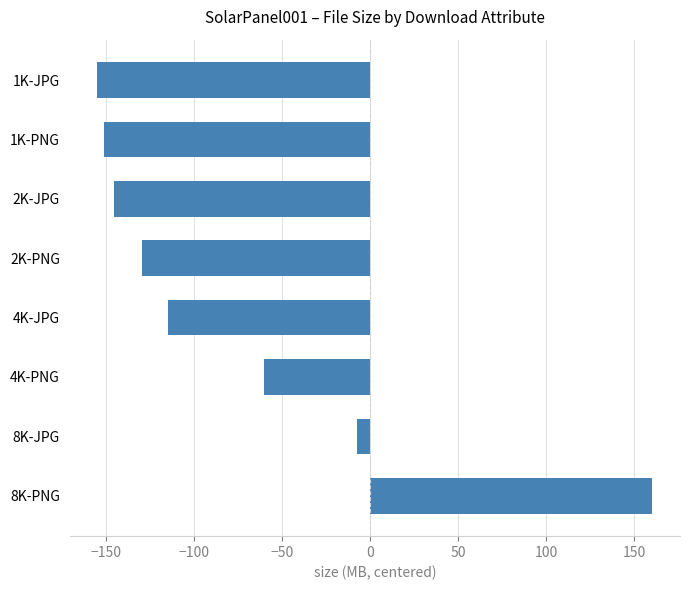

Which category has the highest value across all series?

8K-PNG